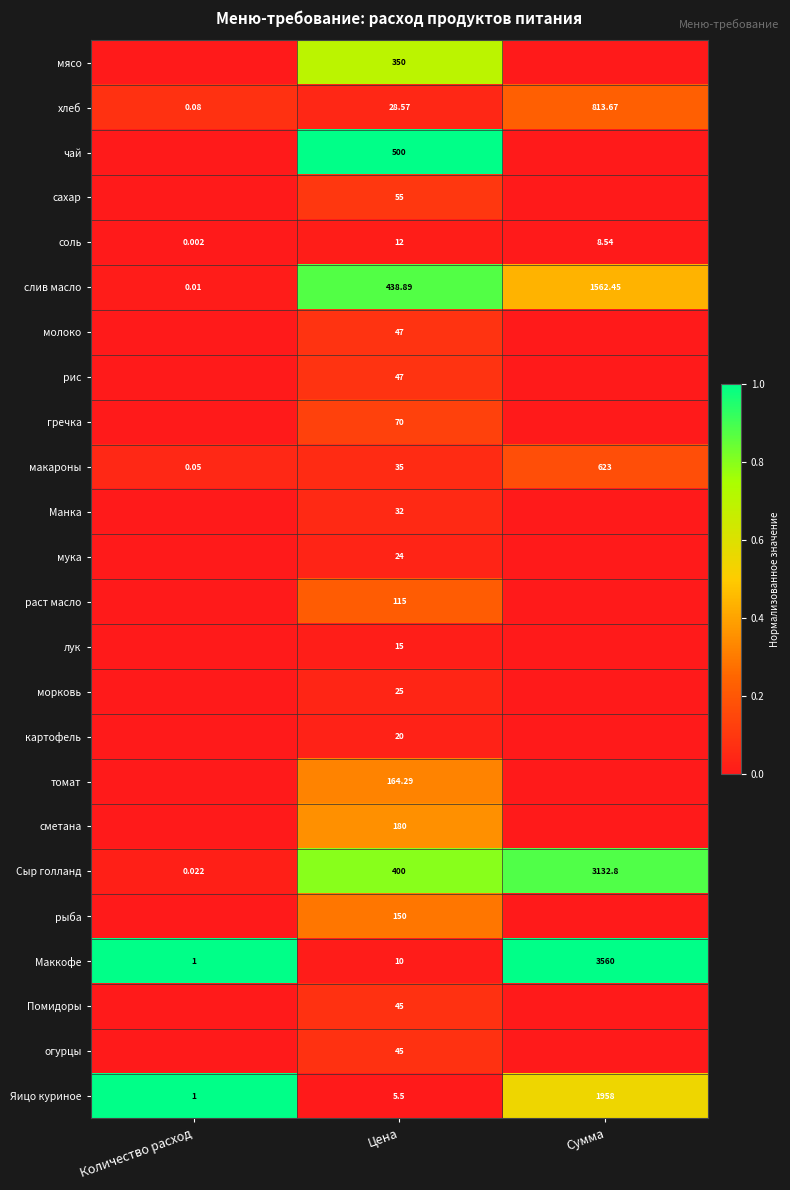

Rank the series by their maximum value, from highest to lowest.

чай, Маккофе, Яицо куриное, Сыр голланд, слив масло, мясо, сметана, томат, рыба, хлеб, раст масло, макароны, гречка, сахар, молоко, рис, Помидоры, огурцы, Манка, морковь, мука, картофель, лук, соль